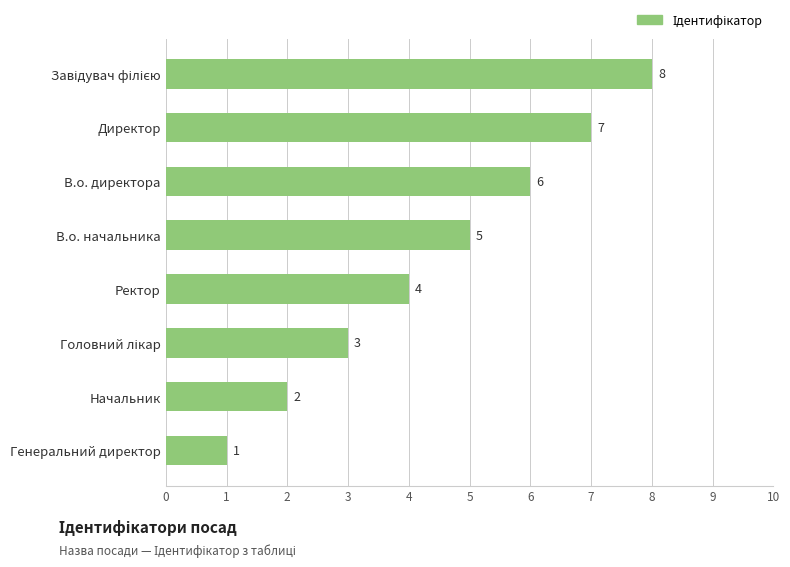

How many values are below 5?

4